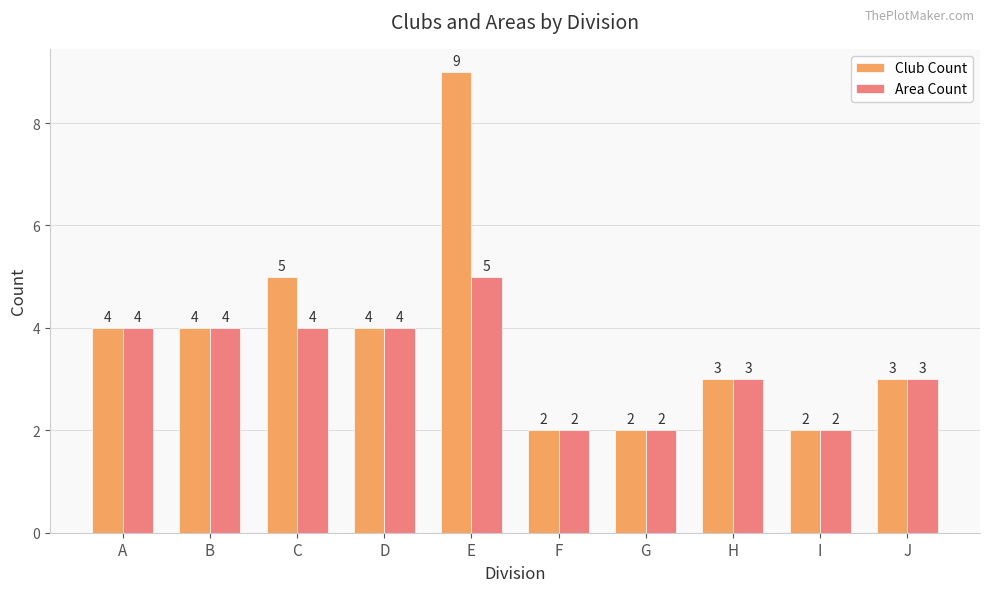

What is the value of the Area Count bar at the 2nd from the left?

4